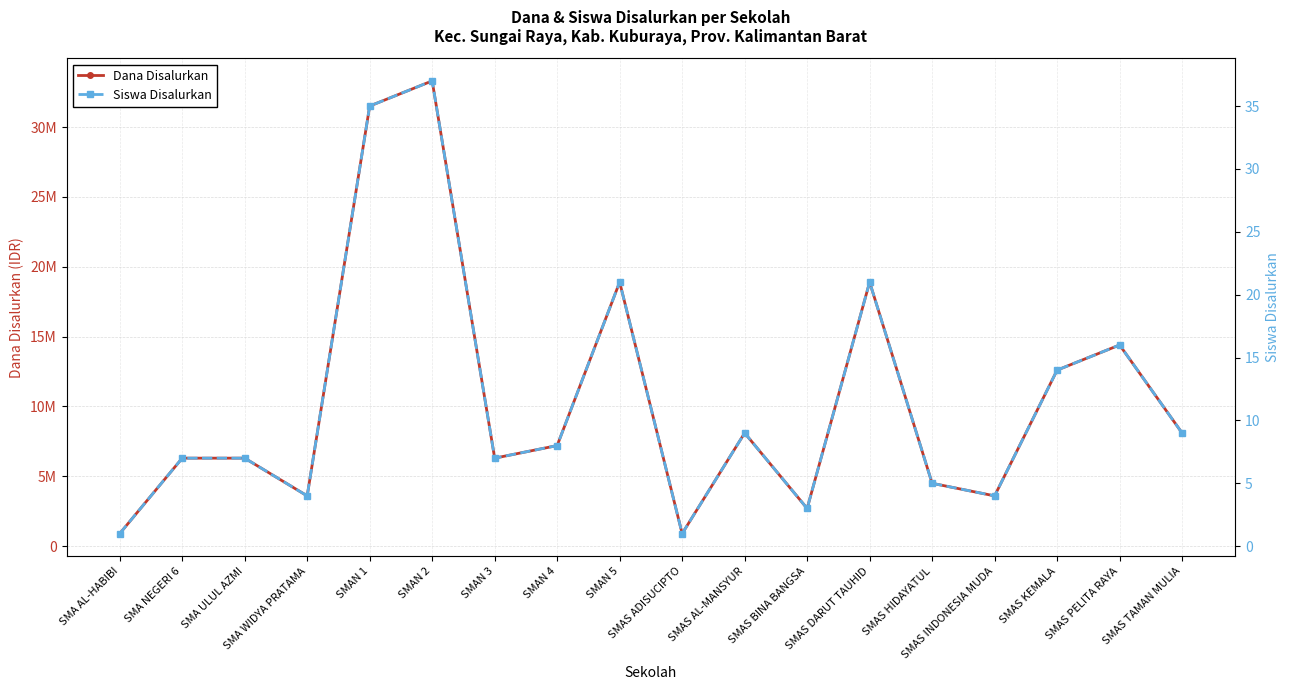

The Siswa Disalurkan series shows 0 at SMAS ADISUCIPTO. True or false?

False